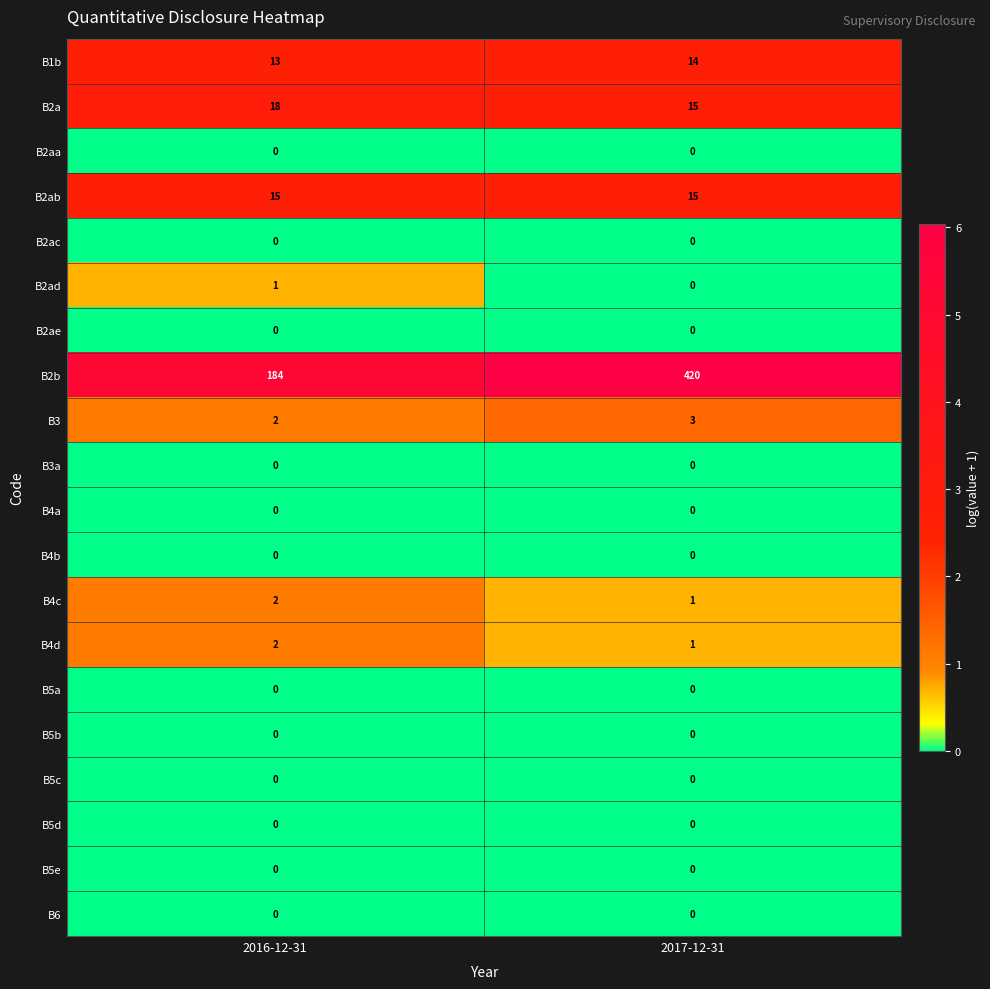

At which category is the sum across all series the highest?

2017-12-31